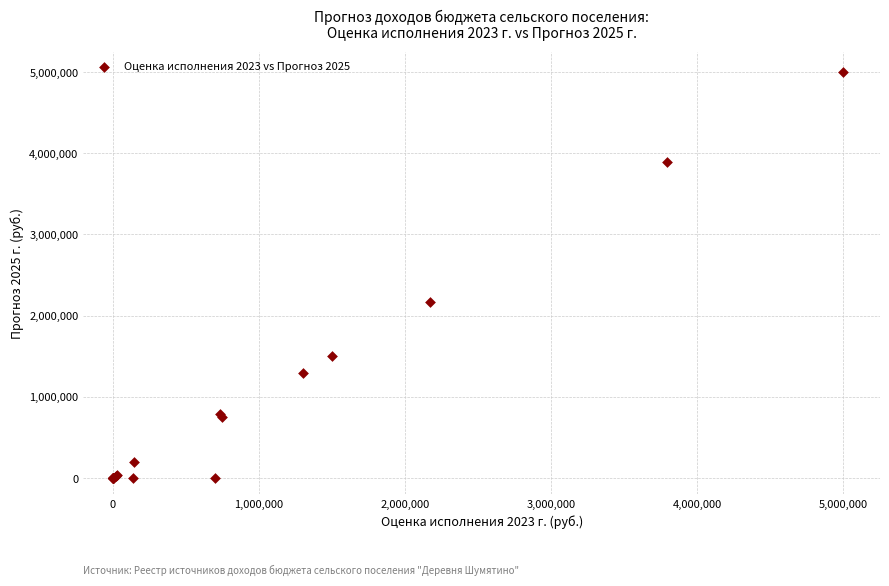

What Y value in the scatter plot is closest to 2500000?

2169950